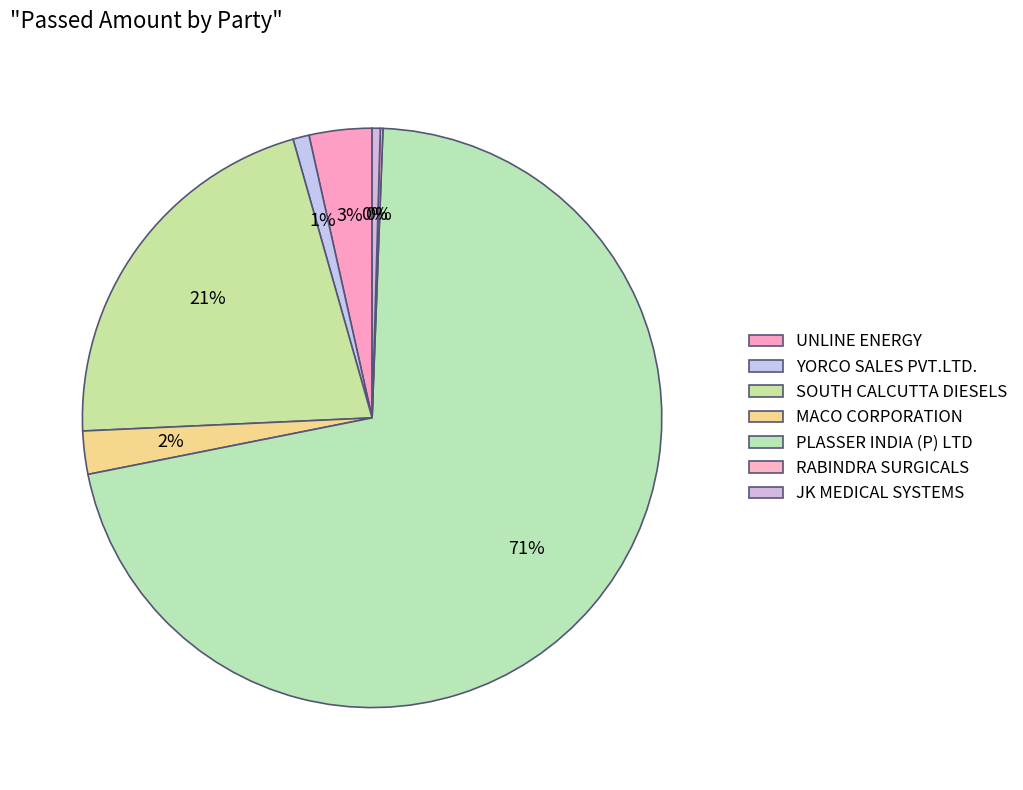

Count the number of slices in the pie.

7